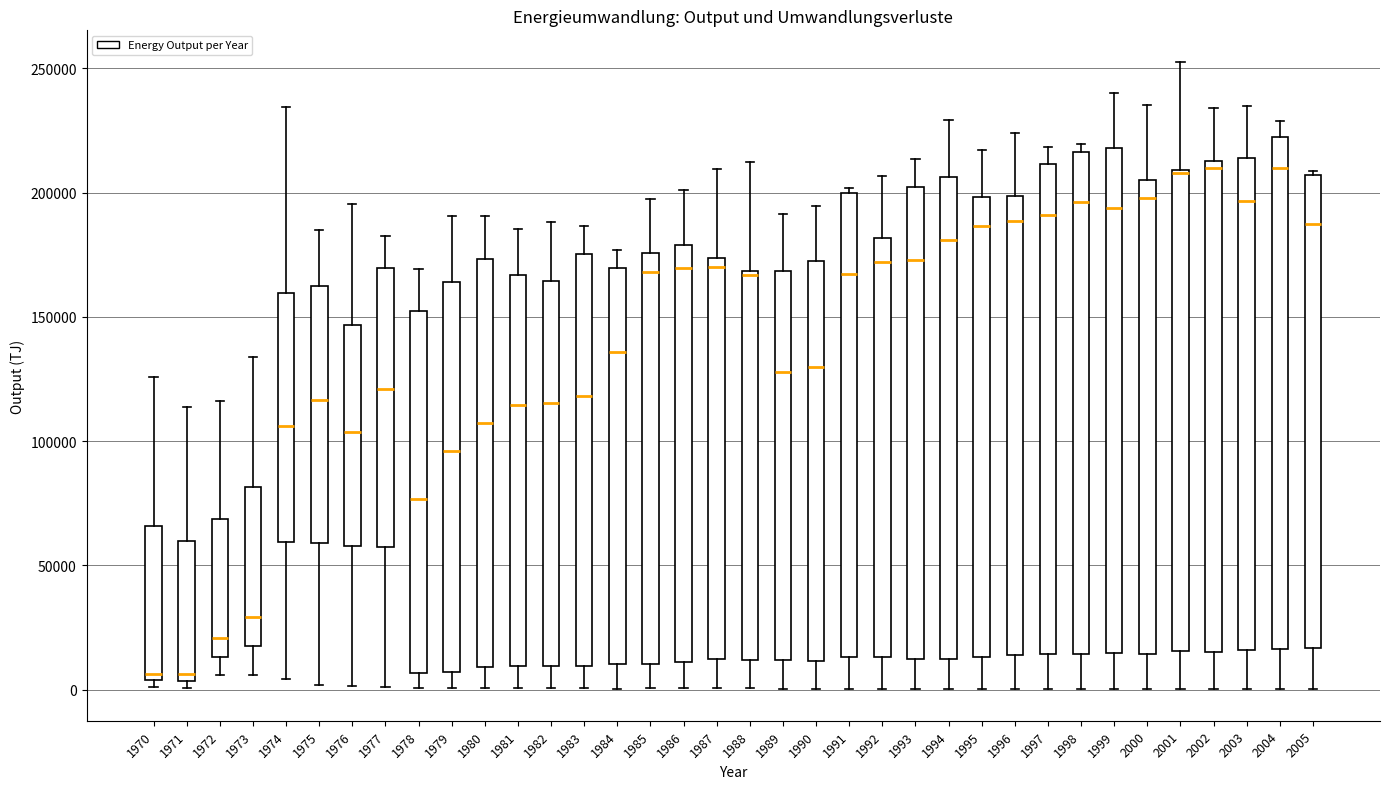

Reading left to right, transcribe this box plot: for each box, give where its median line is, the range the box spans, and where its two whiskers end, as read against the y-axis. The values are not printed on the chart, so give them approximately, as read against the axis.

1970: median 5000 (just above the box's lower edge), box 5000 to 65000, whiskers 0 to 125000
1971: median 5000 (just above the box's lower edge), box 5000 to 60000, whiskers 0 to 115000
1972: median 20000, box 15000 to 70000, whiskers 5000 to 115000
1973: median 30000, box 20000 to 80000, whiskers 5000 to 135000
1974: median 105000, box 60000 to 160000, whiskers 5000 to 235000
1975: median 115000, box 60000 to 160000, whiskers 0 to 185000
1976: median 105000, box 60000 to 145000, whiskers 0 to 195000
1977: median 120000, box 60000 to 170000, whiskers 0 to 180000
1978: median 75000, box 5000 to 150000, whiskers 0 to 170000
1979: median 95000, box 5000 to 165000, whiskers 0 to 190000
1980: median 105000, box 10000 to 175000, whiskers 0 to 190000
1981: median 115000, box 10000 to 165000, whiskers 0 to 185000
1982: median 115000, box 10000 to 165000, whiskers 0 to 190000
1983: median 120000, box 10000 to 175000, whiskers 0 to 185000
1984: median 135000, box 10000 to 170000, whiskers 0 to 175000
1985: median 170000, box 10000 to 175000, whiskers 0 to 195000
1986: median 170000, box 10000 to 180000, whiskers 0 to 200000
1987: median 170000, box 10000 to 175000, whiskers 0 to 210000
1988: median 165000, box 10000 to 170000, whiskers 0 to 210000
1989: median 130000, box 10000 to 170000, whiskers 0 to 190000
1990: median 130000, box 10000 to 175000, whiskers 0 to 195000
1991: median 165000, box 15000 to 200000, whiskers 0 to 200000 (just above the box's upper edge)
1992: median 170000, box 15000 to 180000, whiskers 0 to 205000
1993: median 175000, box 10000 to 200000, whiskers 0 to 215000
1994: median 180000, box 10000 to 205000, whiskers 0 to 230000
1995: median 185000, box 15000 to 200000, whiskers 0 to 215000
1996: median 190000, box 15000 to 200000, whiskers 0 to 225000
1997: median 190000, box 15000 to 210000, whiskers 0 to 220000
1998: median 195000, box 15000 to 215000, whiskers 0 to 220000
1999: median 195000, box 15000 to 220000, whiskers 0 to 240000
2000: median 200000, box 15000 to 205000, whiskers 0 to 235000
2001: median 210000, box 15000 to 210000, whiskers 0 to 255000
2002: median 210000, box 15000 to 215000, whiskers 0 to 235000
2003: median 195000, box 15000 to 215000, whiskers 0 to 235000
2004: median 210000, box 15000 to 220000, whiskers 0 to 230000
2005: median 185000, box 15000 to 205000, whiskers 0 to 210000